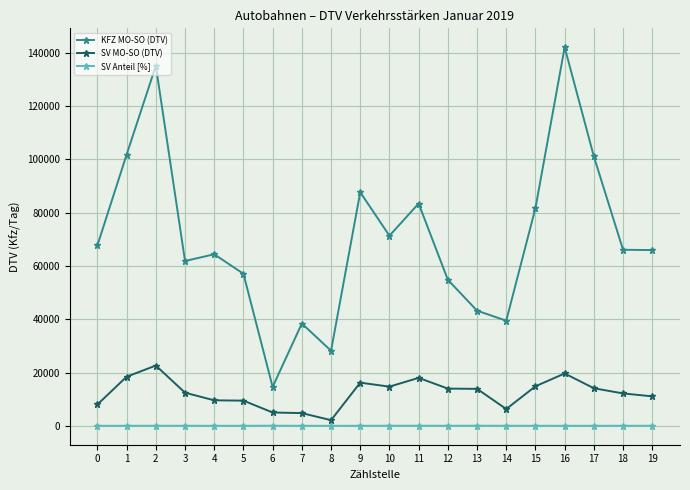

True or false: SV Anteil [%] and SV MO-SO (DTV) intersect in this chart.

False